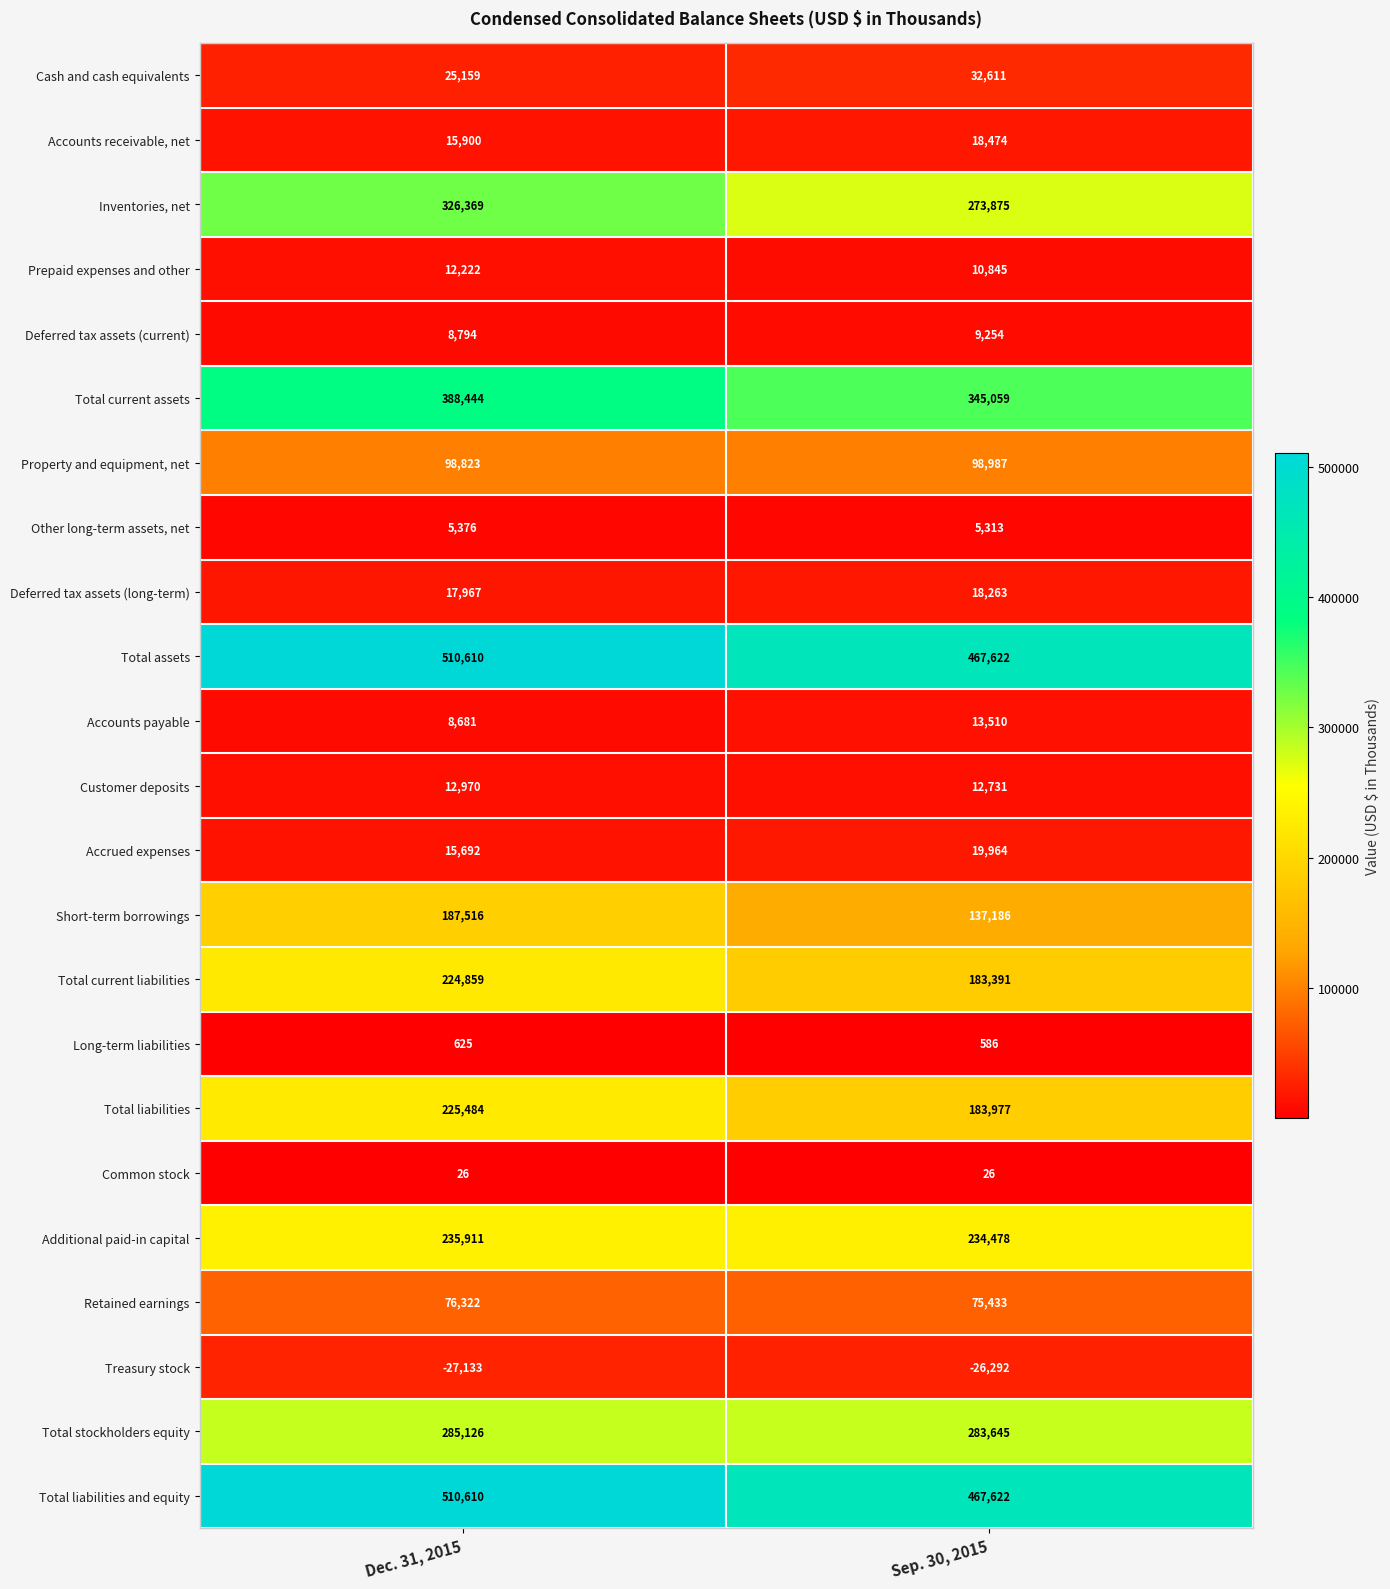

What is the total value across all series at Sep. 30, 2015?

2866560